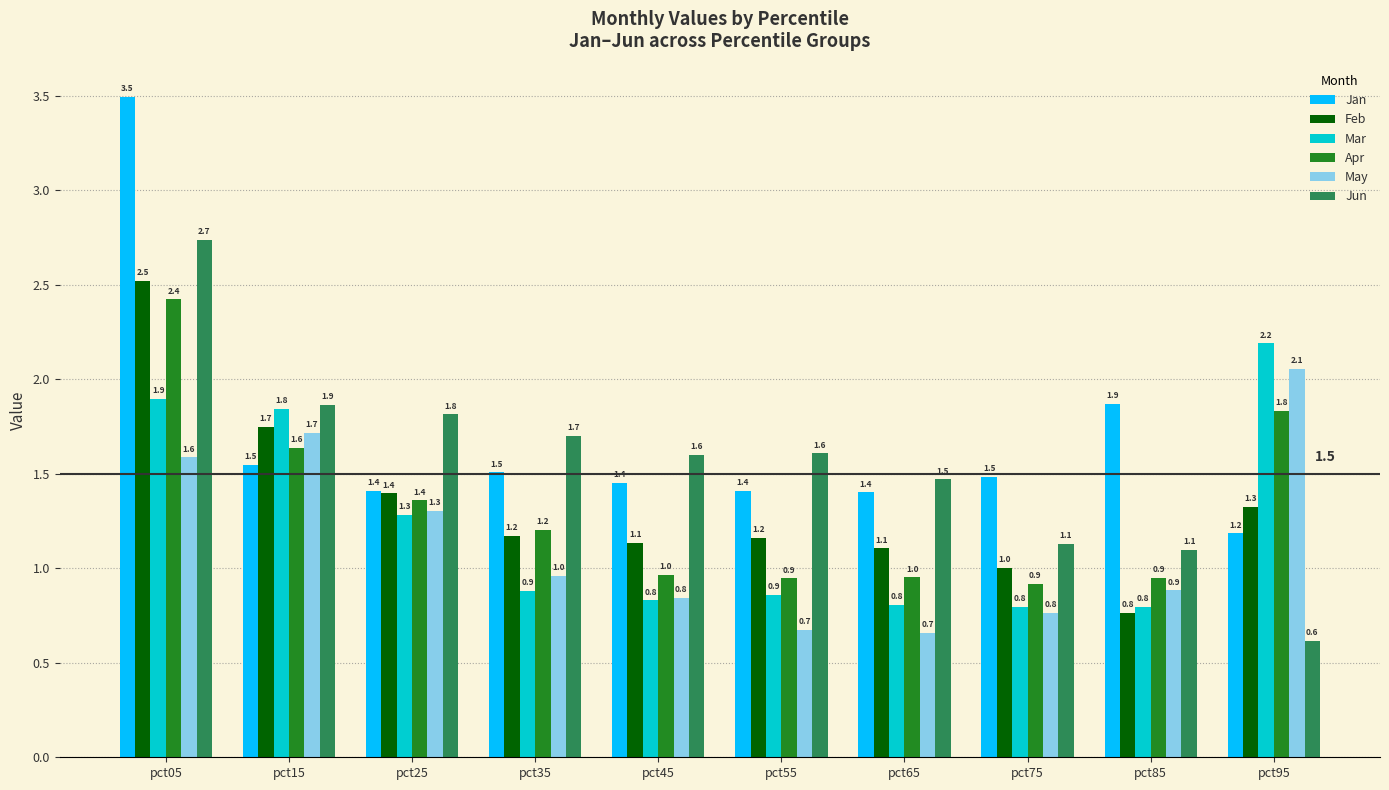

How many groups of bars are there?

10